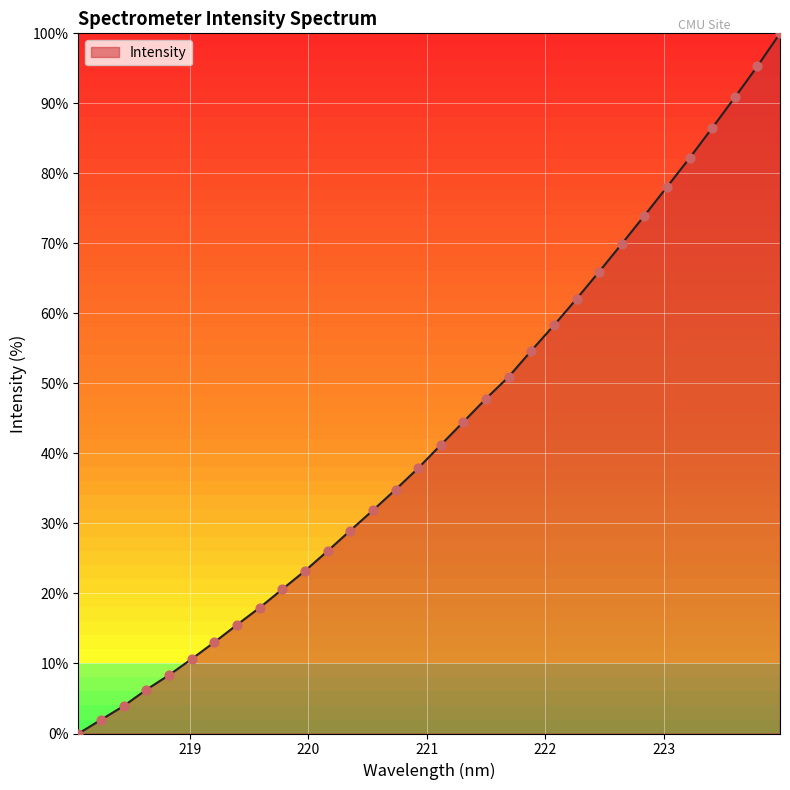

What is the maximum value shown in the chart?

100.0